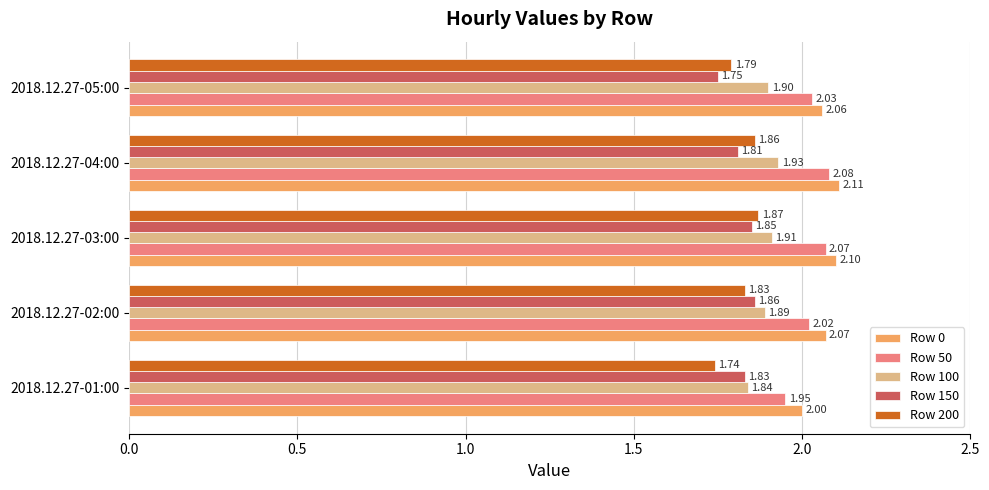

Rank the series at 2018.12.27-02:00 from lowest to highest value.

Row 200, Row 150, Row 100, Row 50, Row 0